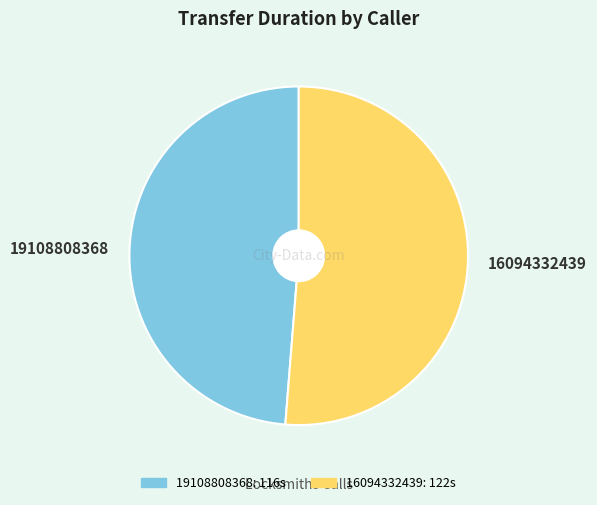

Is it true that 19108808368 is 55% of the pie?

False